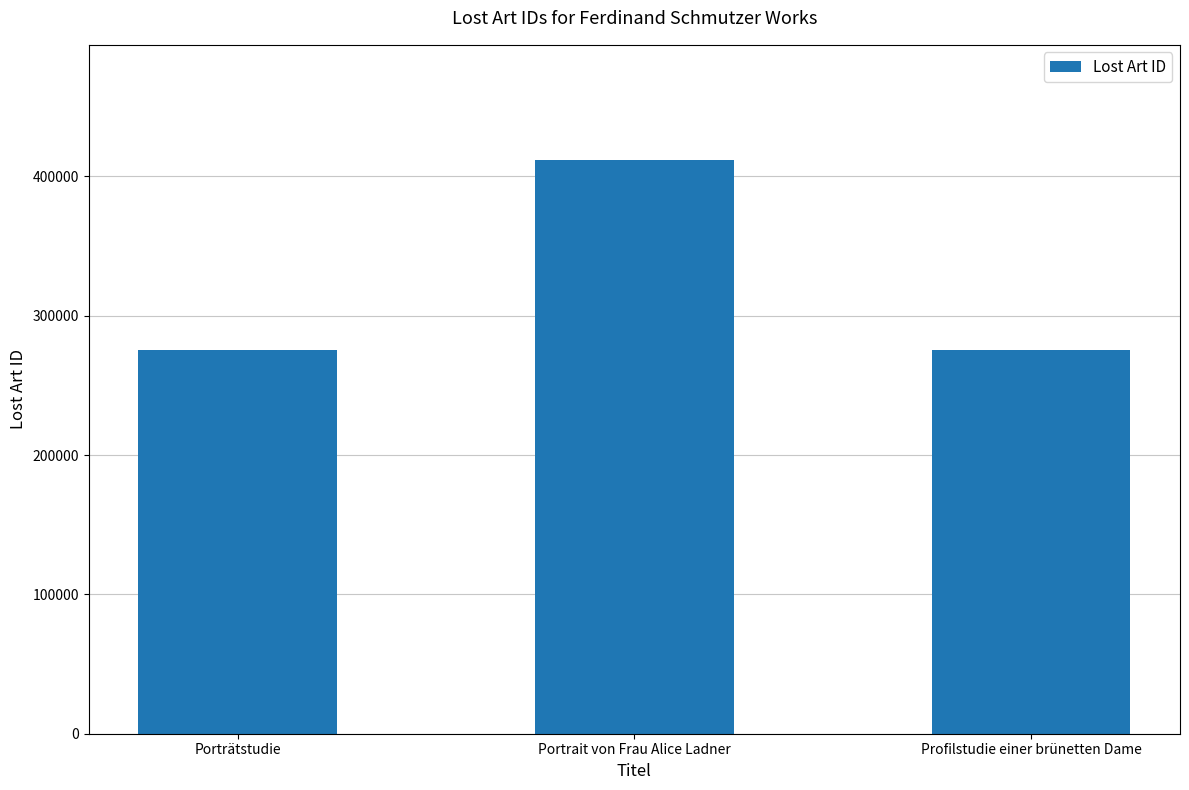

Is it true that the value at Profilstudie einer brünetten Dame is 274997?

True